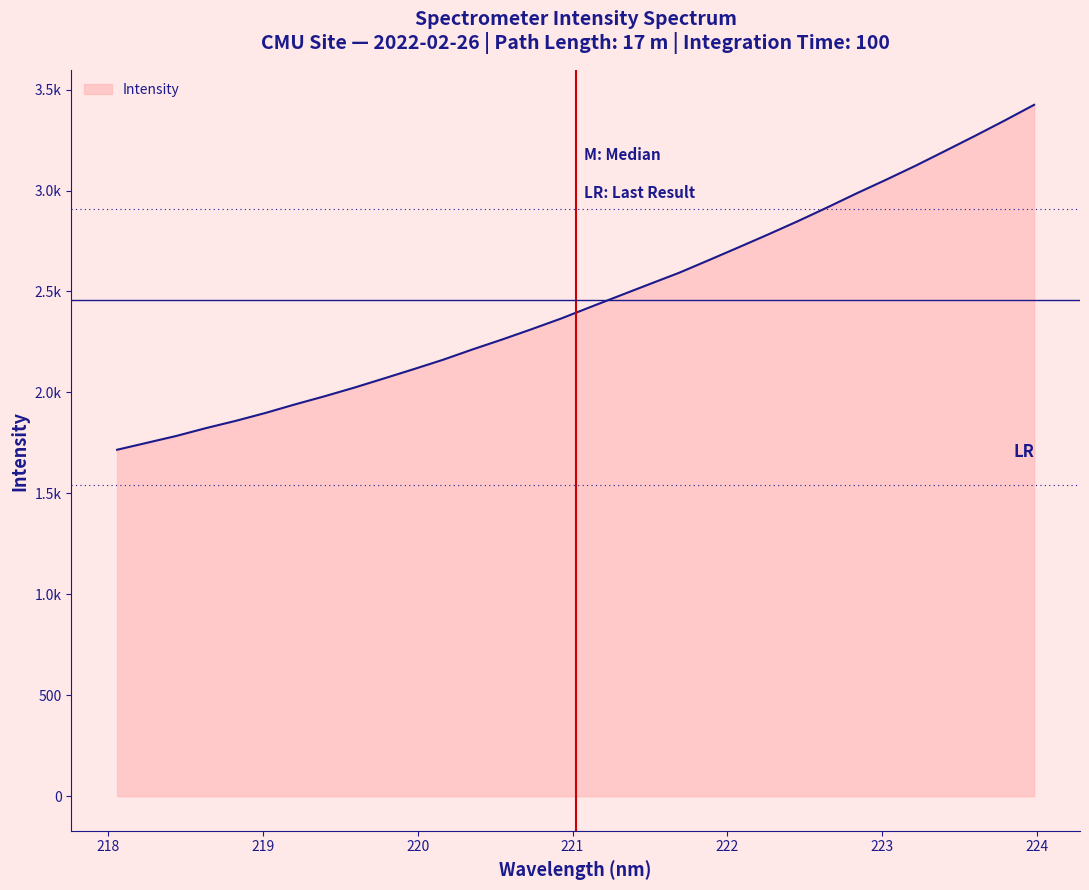

What is the smallest value displayed?

1716.0